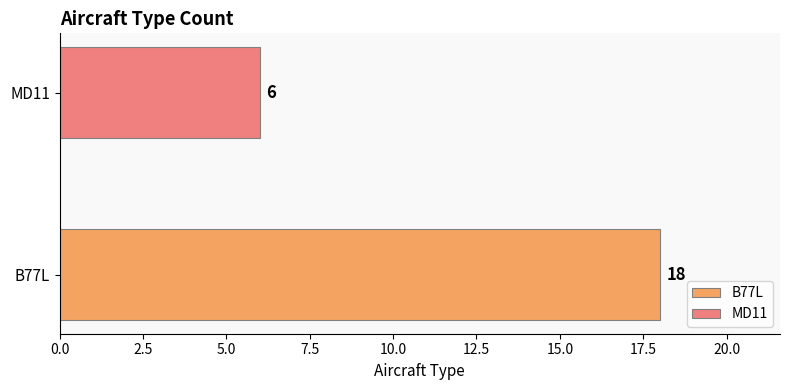

Rank the categories by value from lowest to highest.

MD11, B77L